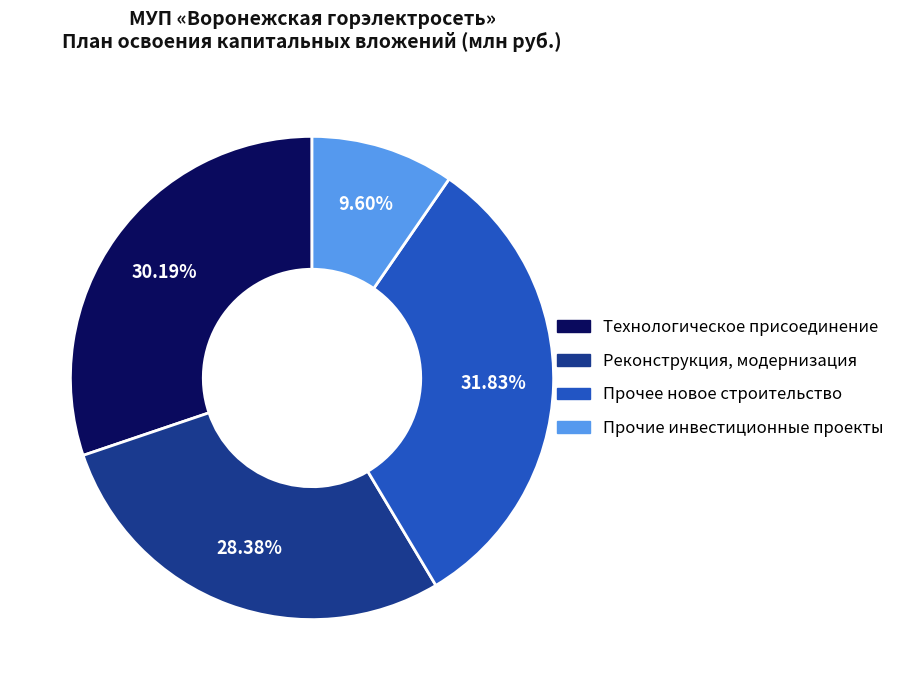

Which category has the smallest portion of the pie?

Прочие инвестиционные проекты